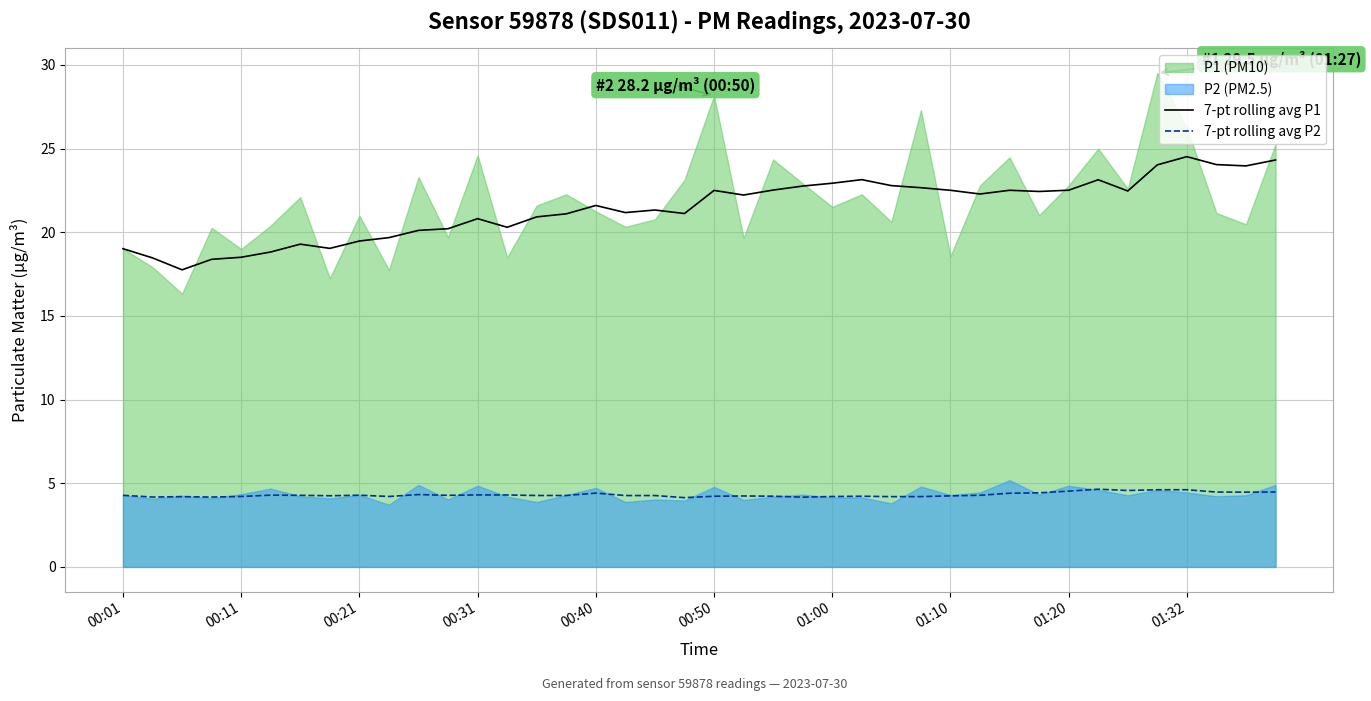

What is the minimum value for 7-pt rolling avg P2?

4.1